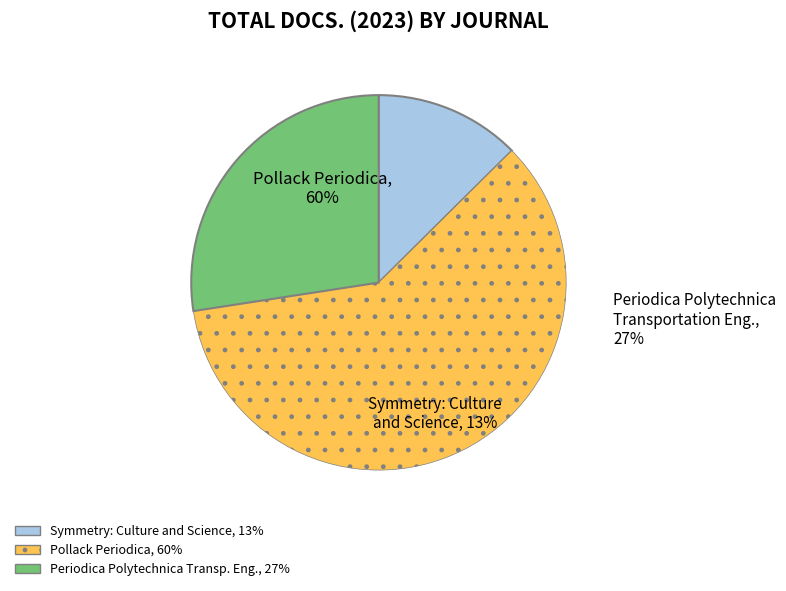

To the nearest percent, what portion does Pollack Periodica represent?

60%